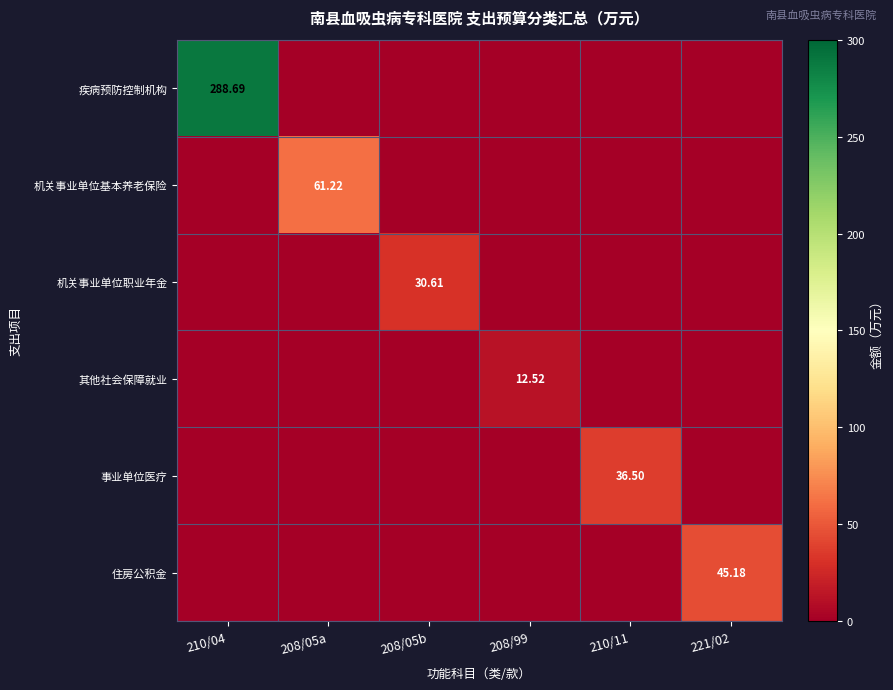

How many distinct data groups are displayed?

6